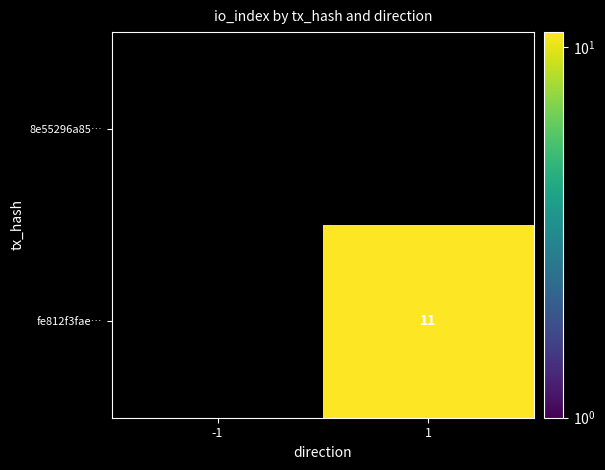

True or false: fe812f3fae… has a value of 6 at 1.

False